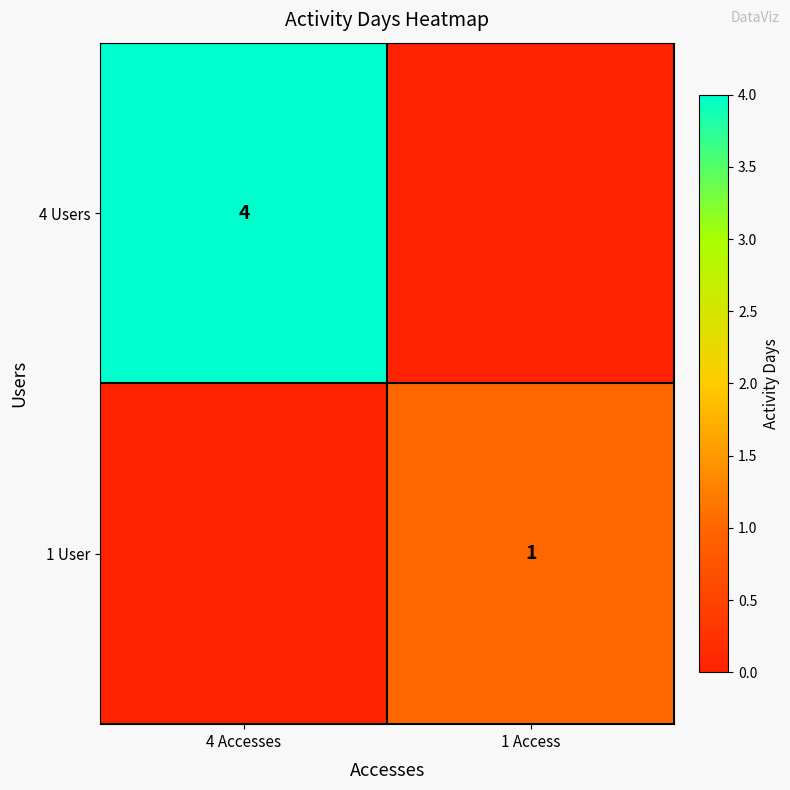

Is it true that 1 User equals 1 at 4 Accesses?

False